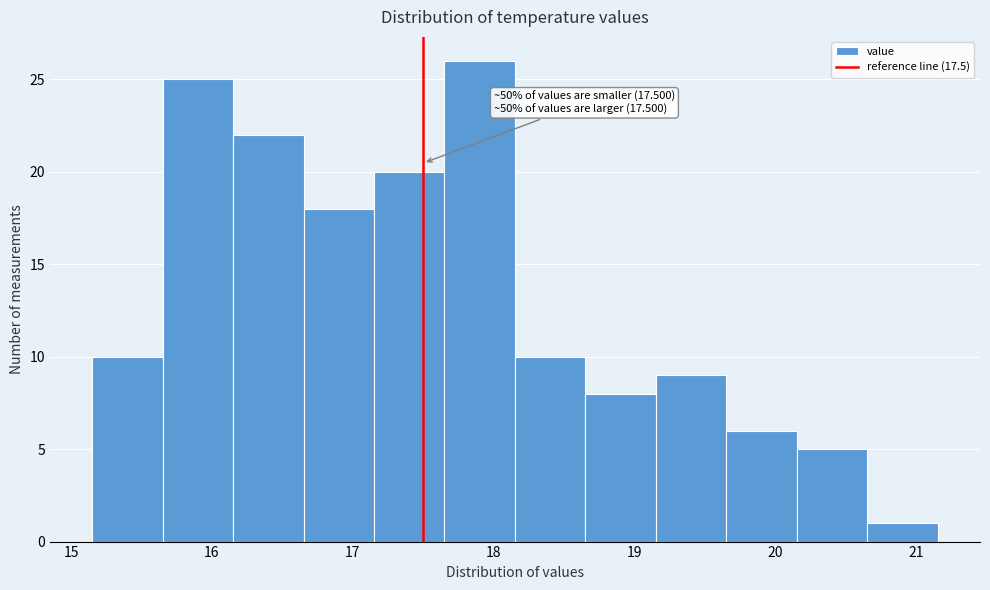

Which range on the x-axis has the tallest bar?

17.65 to 18.15